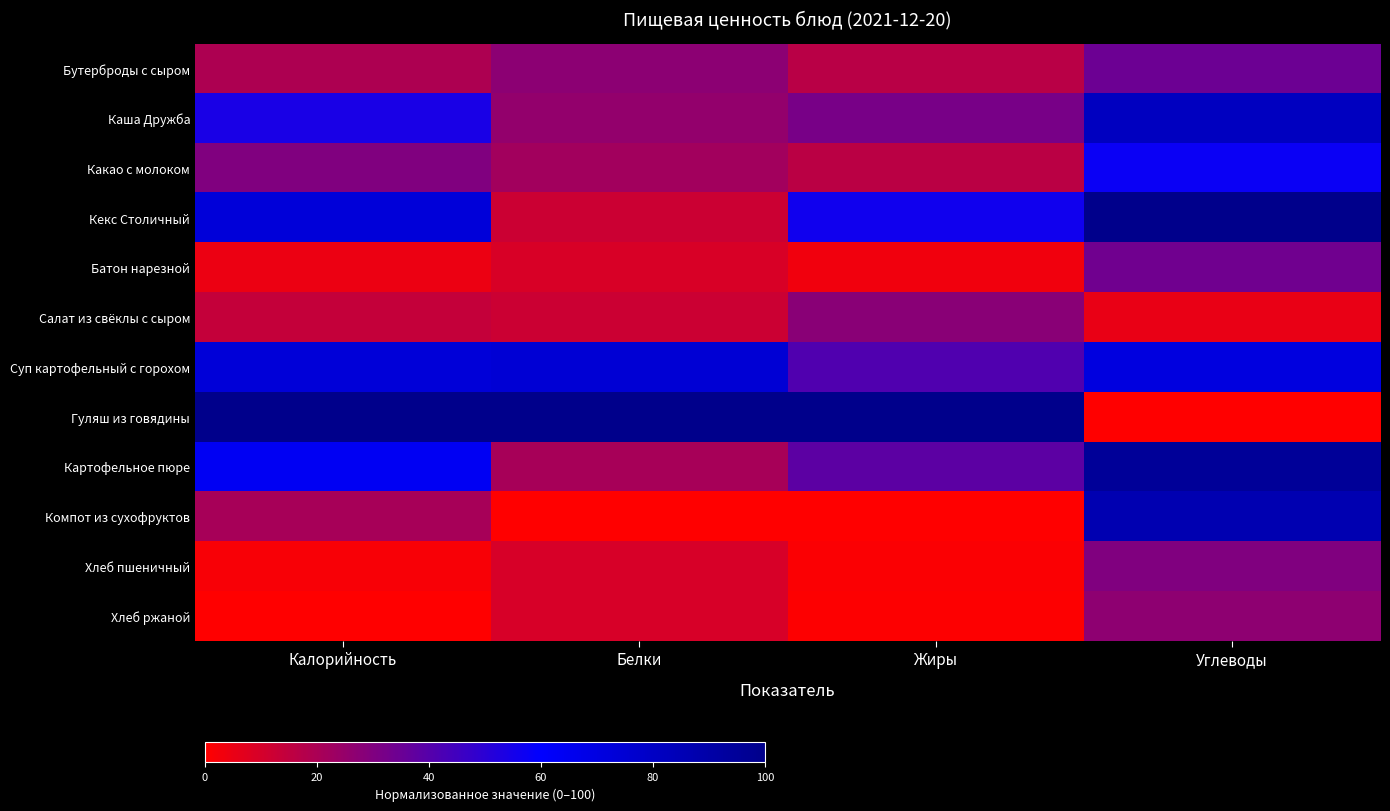

Reading left to right, transcribe all the data shown in this chart.

Бутерброды с сыром: Калорийность=19.5	Белки=27.1	Жиры=16.5	Углеводы=34.7
Каша Дружба: Калорийность=54.2	Белки=25.7	Жиры=32.0	Углеводы=81.6
Какао с молоком: Калорийность=30.0	Белки=22.2	Жиры=16.3	Углеводы=57.7
Кекс Столичный: Калорийность=72.8	Белки=12.5	Жиры=55.9	Углеводы=100.0
Батон нарезной: Калорийность=4.3	Белки=9.2	Жиры=3.1	Углеводы=33.7
Салат из свёклы с сыром: Калорийность=13.9	Белки=12.3	Жиры=27.9	Углеводы=5.2
Суп картофельный с горохом: Калорийность=73.1	Белки=74.3	Жиры=41.3	Углеводы=70.8
Гуляш из говядины: Калорийность=100.0	Белки=100.0	Жиры=100.0	Углеводы=0.0
Картофельное пюре: Калорийность=63.8	Белки=21.1	Жиры=38.5	Углеводы=95.0
Компот из сухофруктов: Калорийность=21.0	Белки=0.0	Жиры=0.0	Углеводы=86.4
Хлеб пшеничный: Калорийность=1.6	Белки=9.7	Жиры=0.9	Углеводы=29.9
Хлеб ржаной: Калорийность=0.0	Белки=9.7	Жиры=0.5	Углеводы=26.8